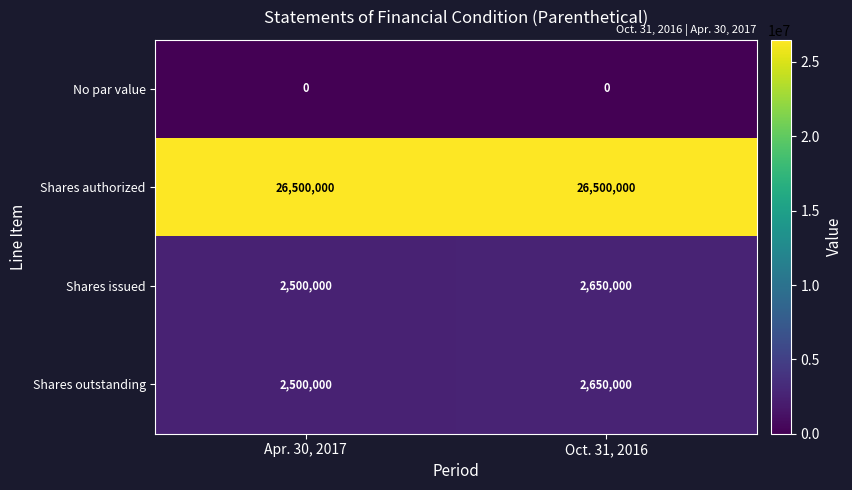

Reading right to left, list all the values displayed in this chart.

No par value: 0	0
Shares authorized: 26500000	26500000
Shares issued: 2650000	2500000
Shares outstanding: 2650000	2500000